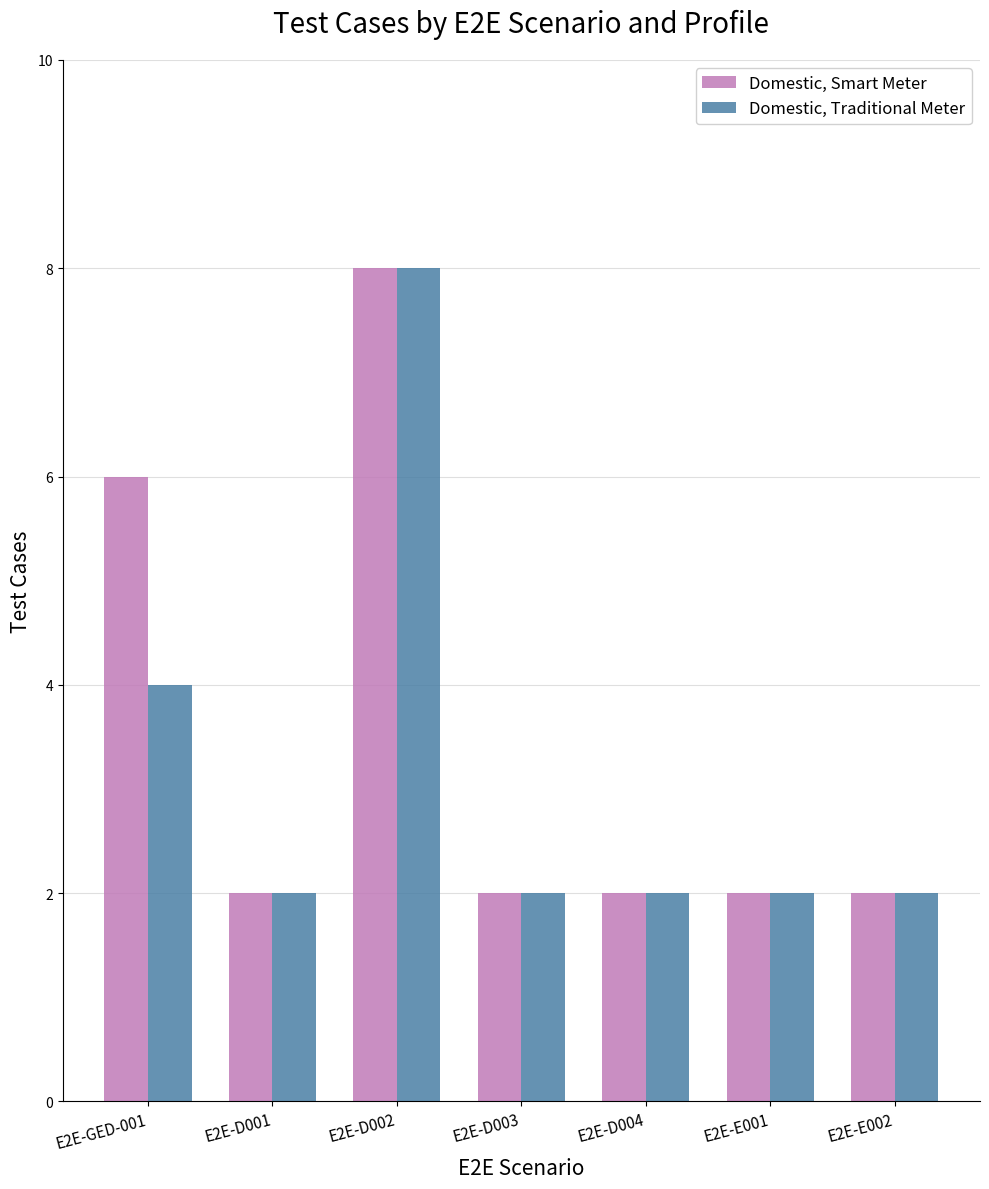

At which category is the sum across all series the highest?

E2E-D002